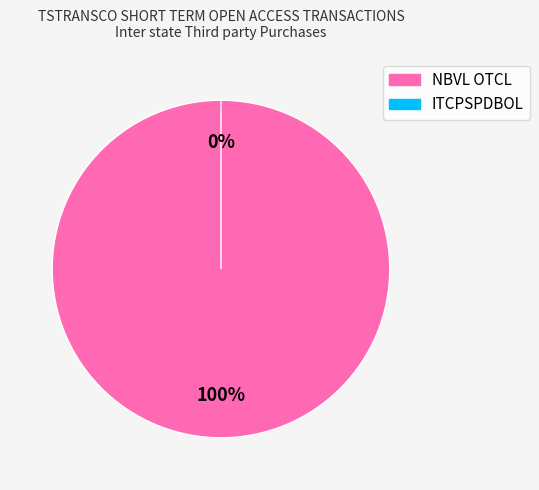

Is it true that ITCPSPDBOL is 0% of the pie?

True